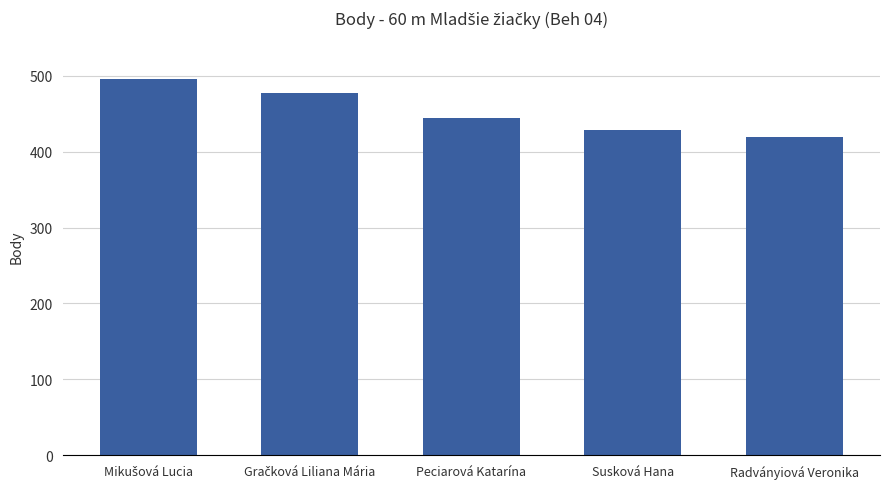

Count the number of categories in the chart.

5